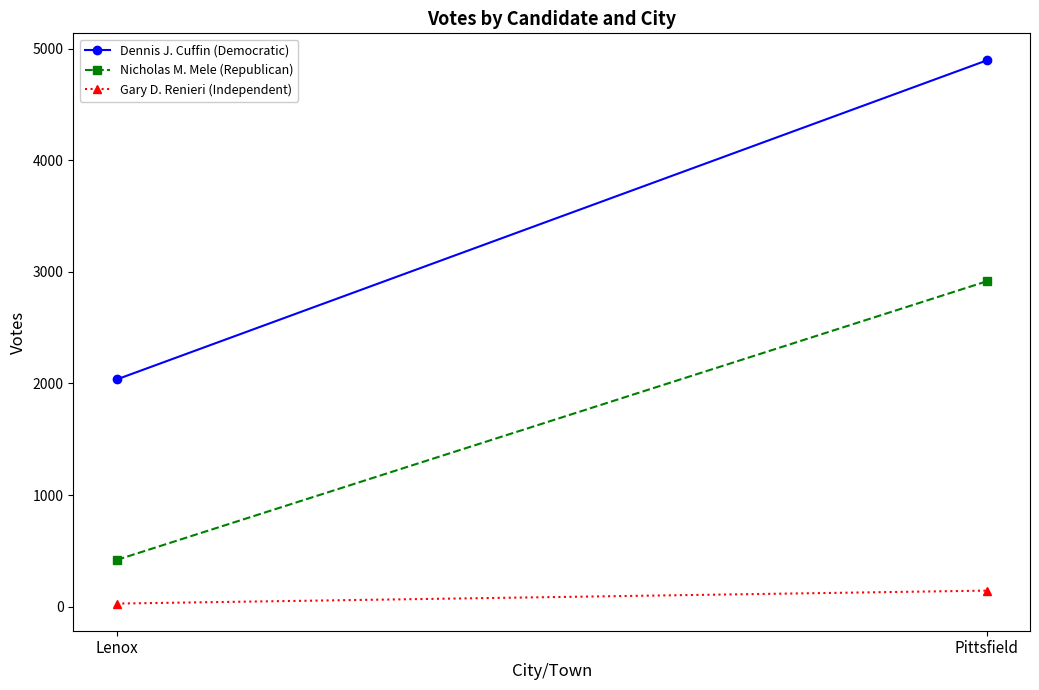

Rank the series by their maximum value, from highest to lowest.

Dennis J. Cuffin (Democratic), Nicholas M. Mele (Republican), Gary D. Renieri (Independent)